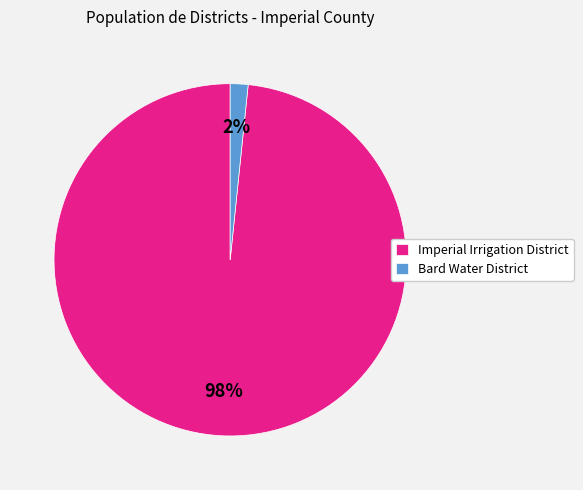

Combined, do Imperial Irrigation District and Bard Water District account for over 50%?

Yes